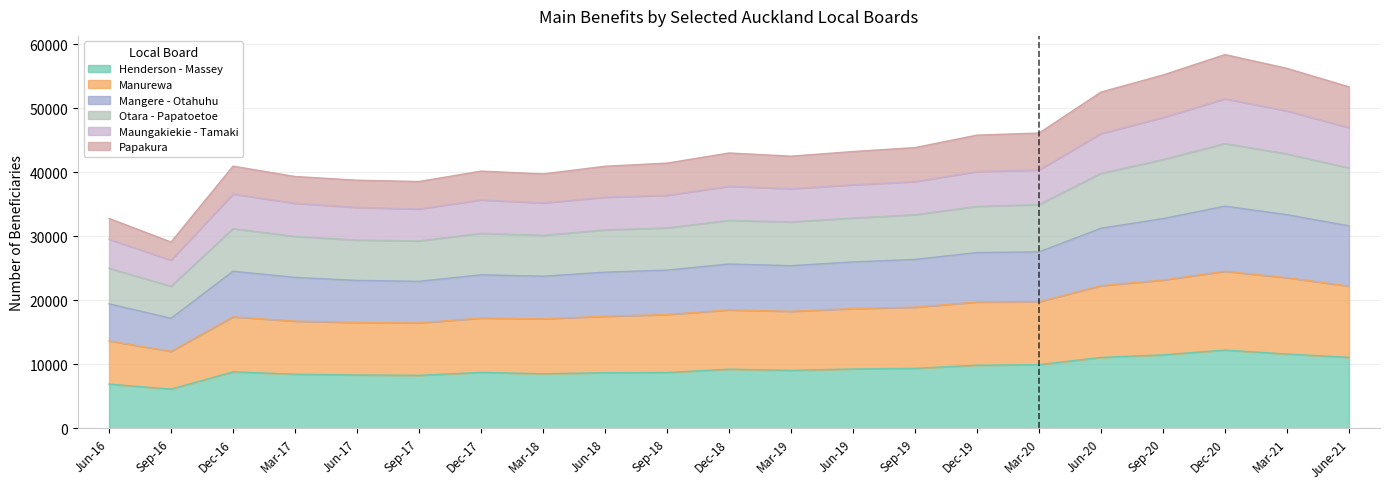

What is the difference between the highest and lowest values at Dec-19?

30237